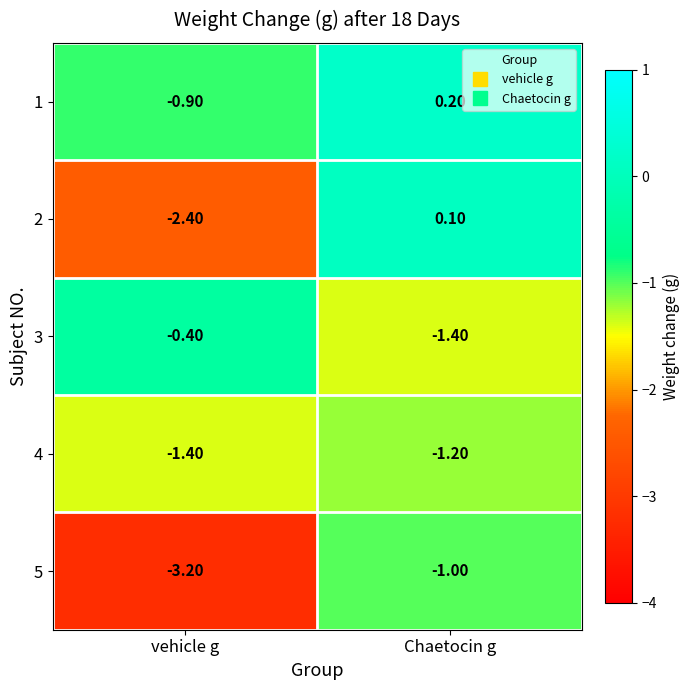

At which category is the sum across all series the highest?

Chaetocin g